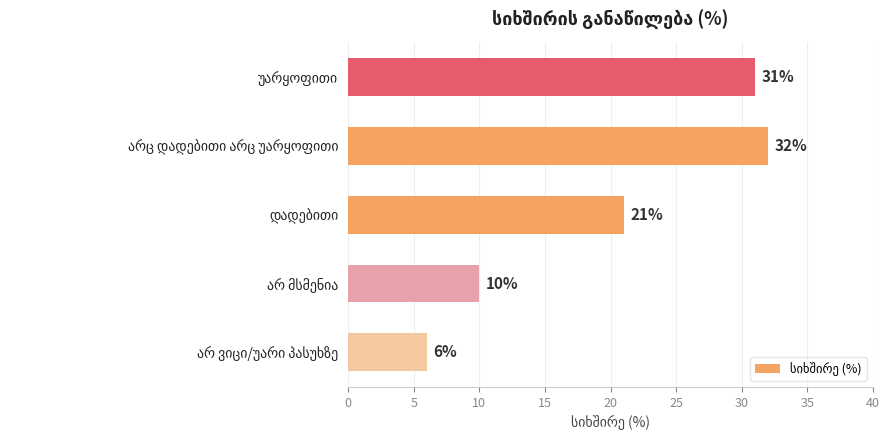

How many distinct data groups are displayed?

1